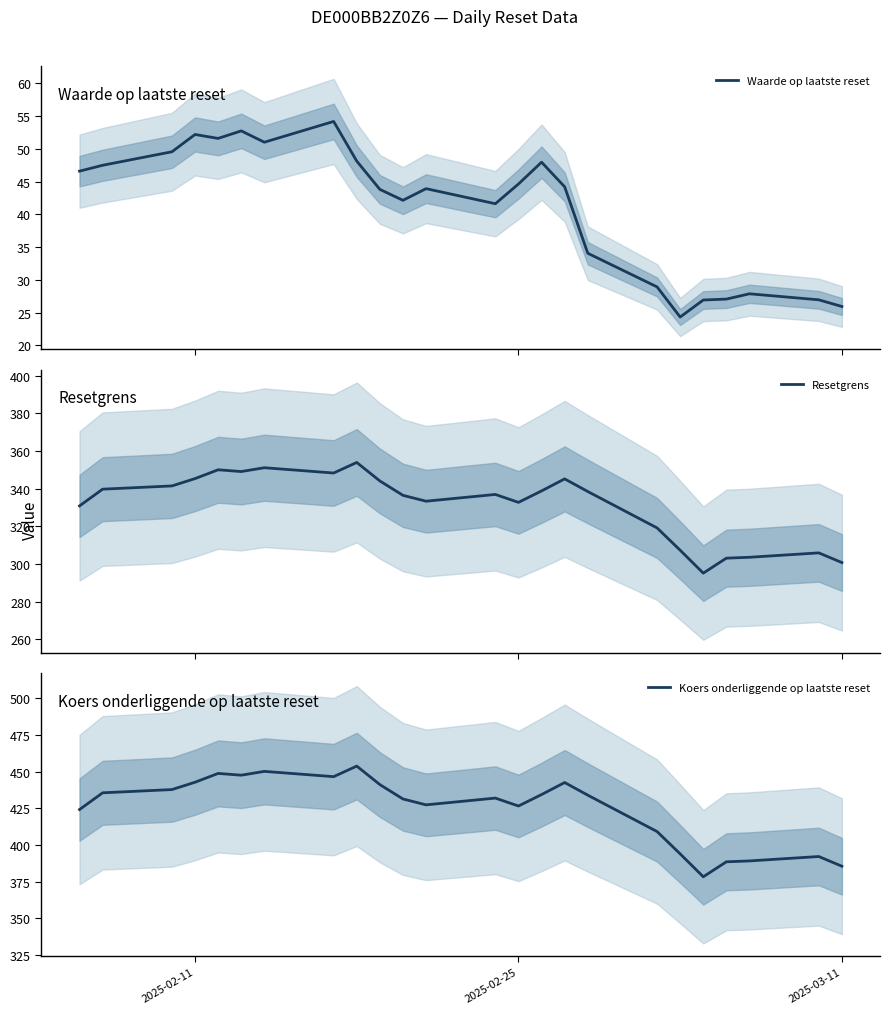

What is the lowest value of the Waarde op laatste reset series?

24.3